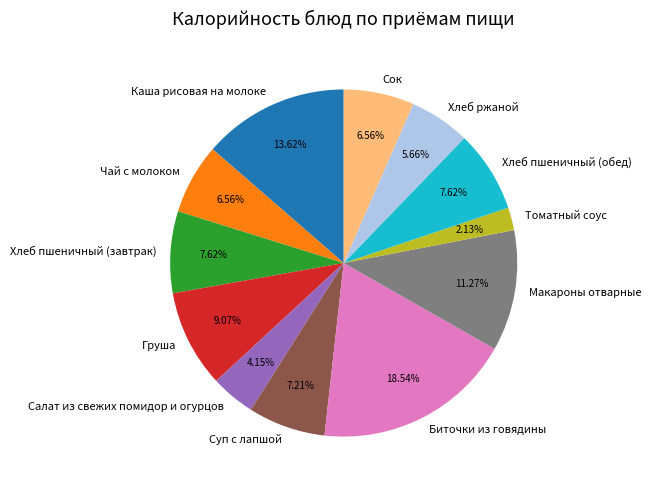

What percentage is the Макароны отварные slice, to the nearest percent?

11%